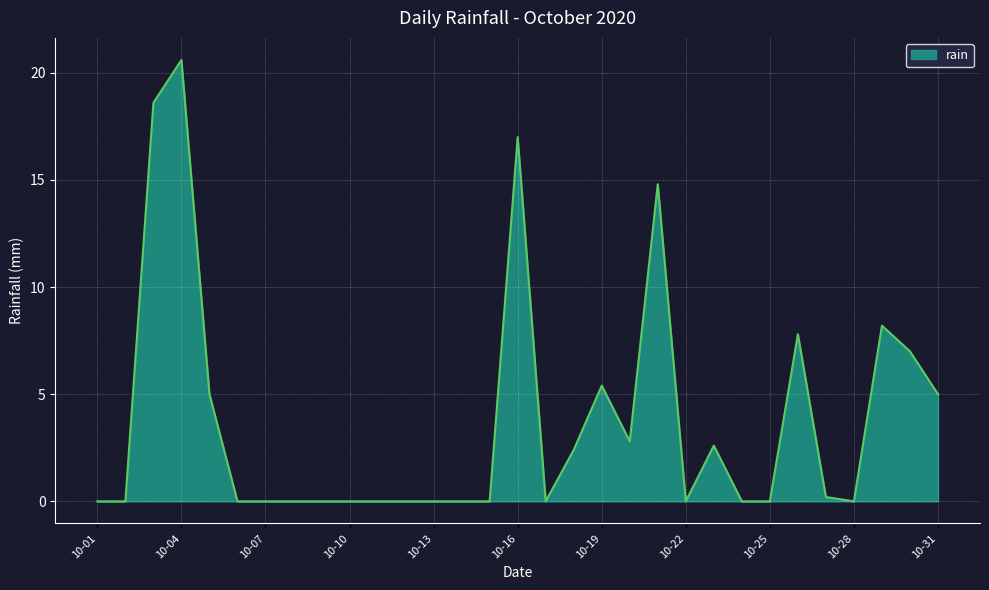

How many lines are shown in the chart?

1